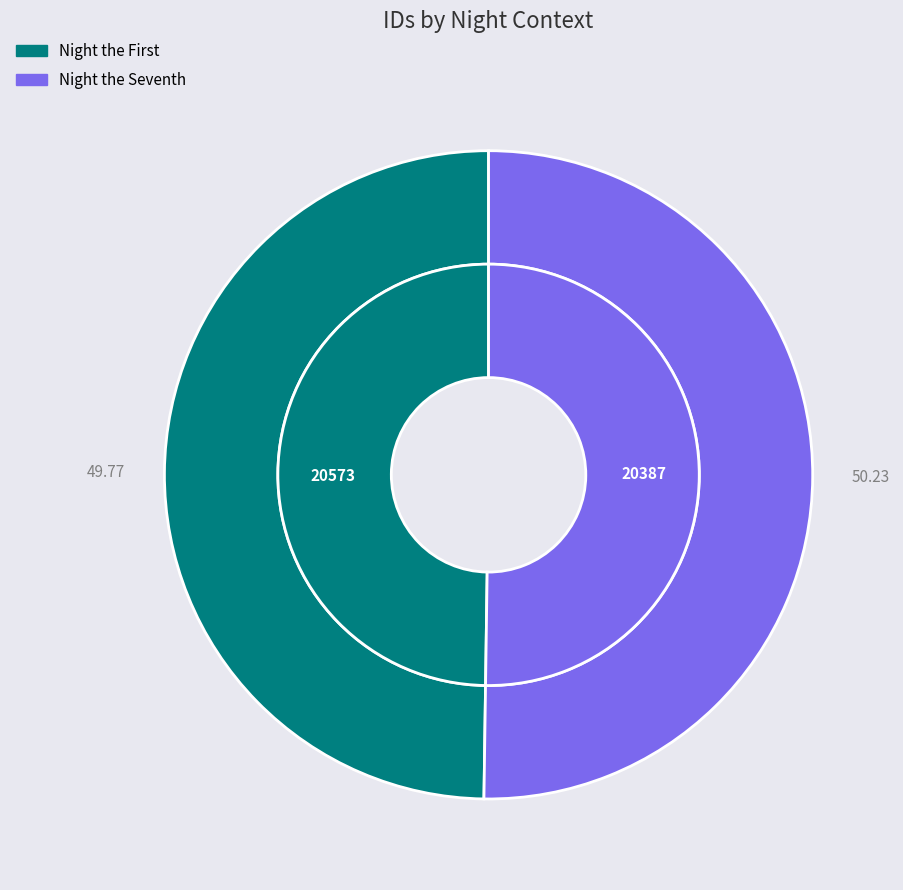

What is the smallest slice in the pie chart?

Night the First